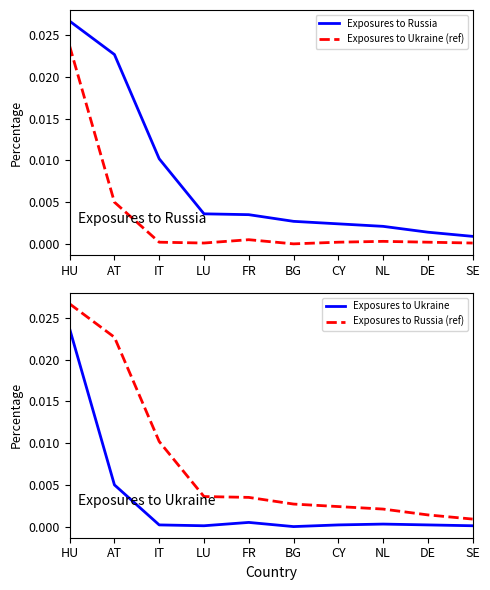

The Exposures to Ukraine (ref) series shows 0.0 at BG. True or false?

True